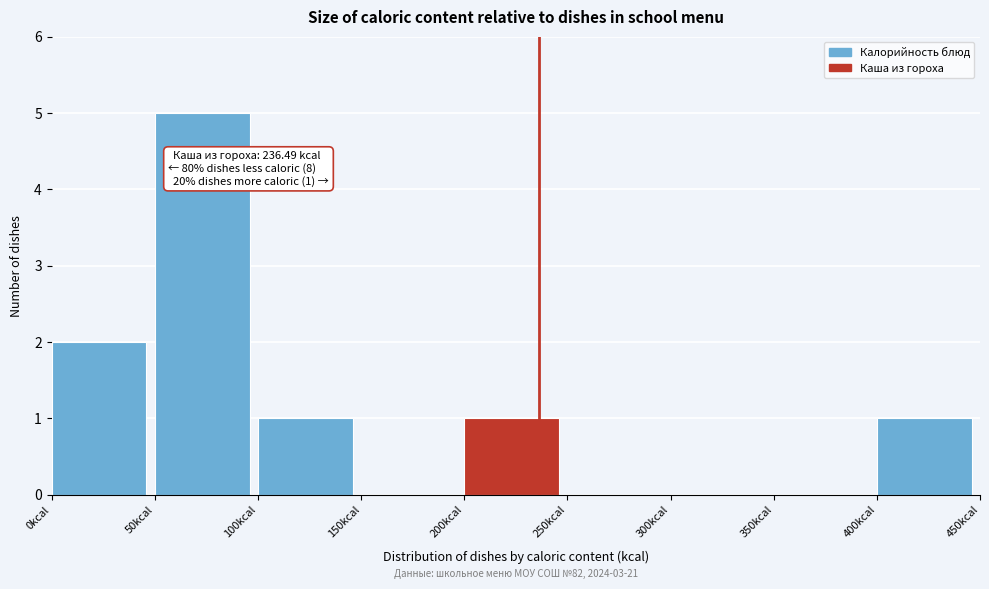

Over which range of the x-axis is the bar tallest?

50 to 100